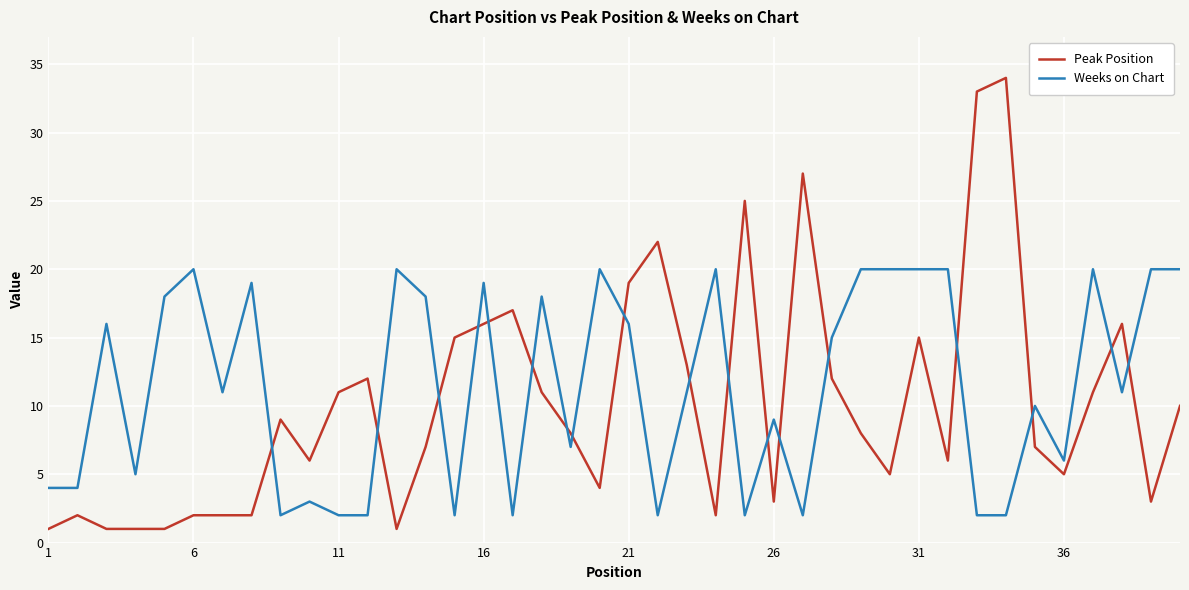

What is the maximum value shown in the chart?

34